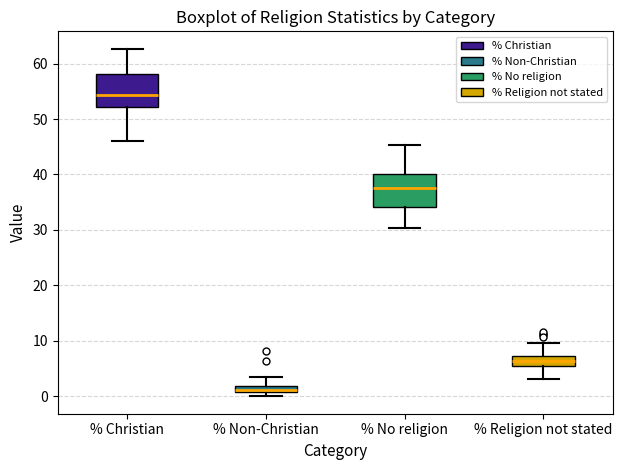

Which box's median line is the lowest?

% Non-Christian